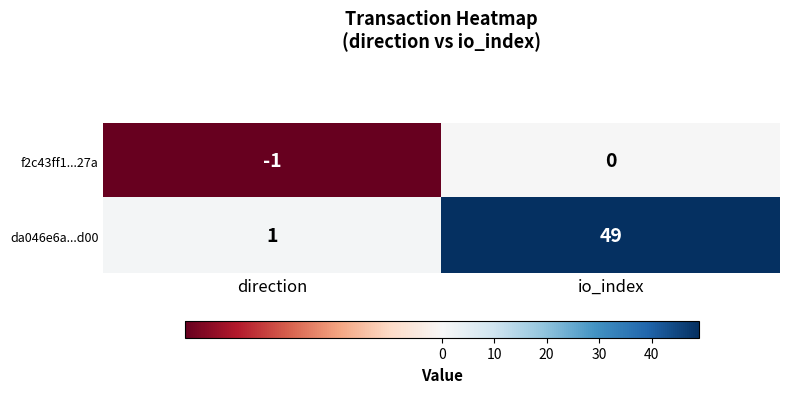

At which category is the sum across all series the highest?

io_index